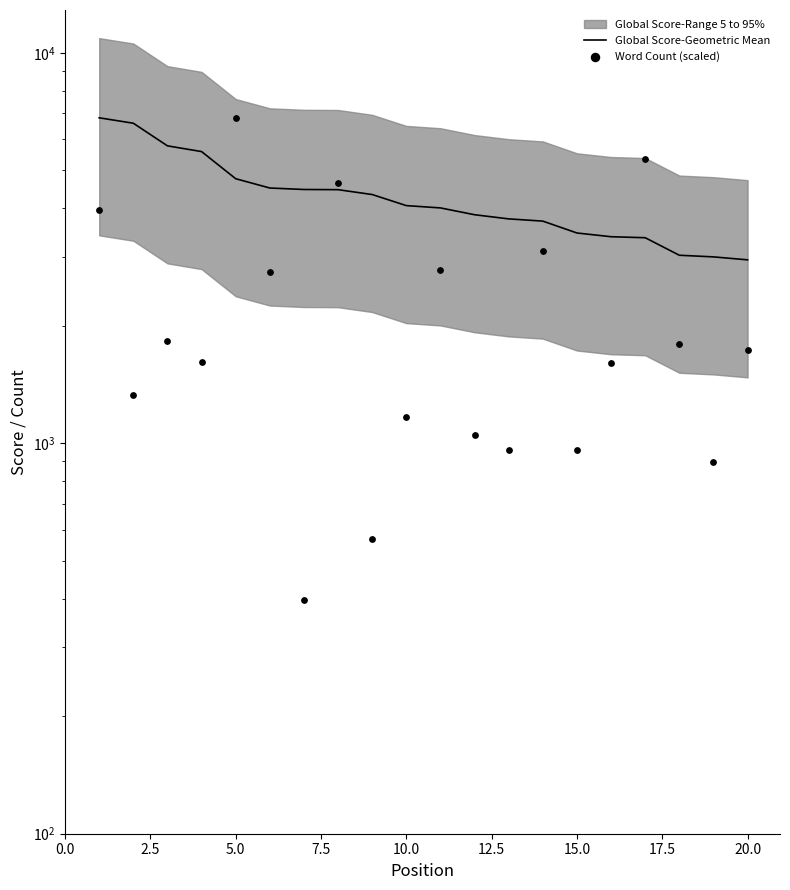

At how many categories does at least one series exceed 5904?

3